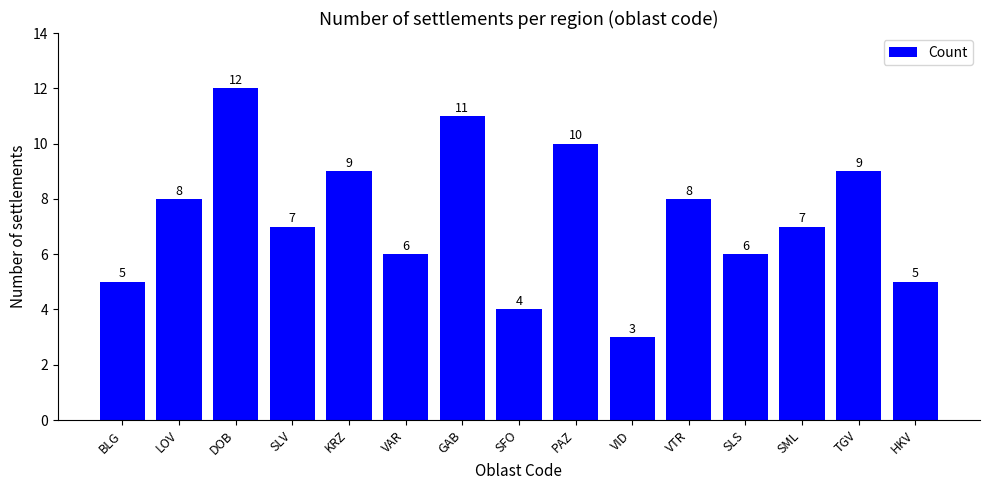

How many values are between 5 and 9?

10